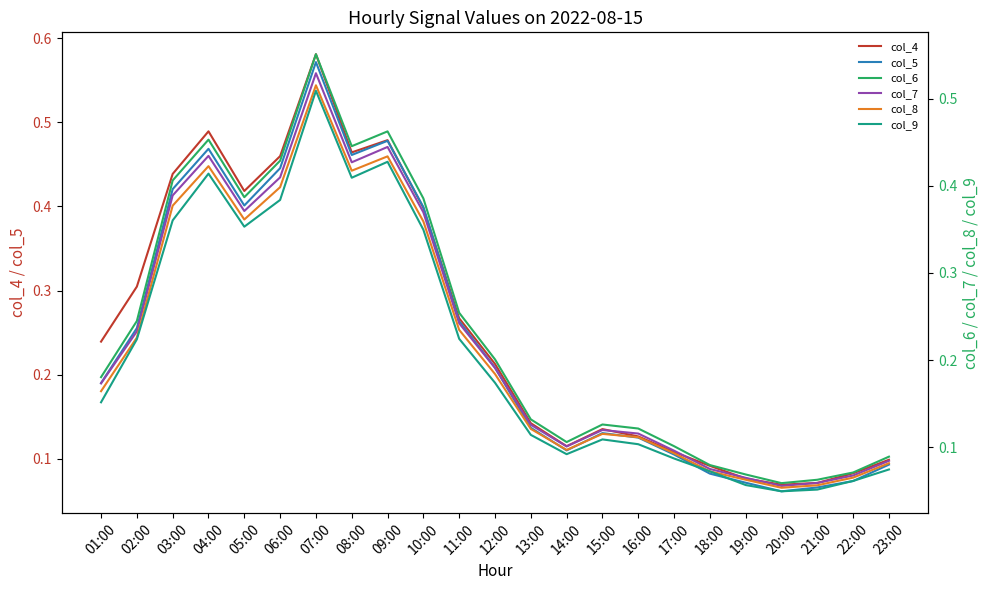

Reading left to right, list all the values displayed in this chart.

col_4: 0.2	0.3	0.4	0.5	0.4	0.5	0.6	0.5	0.5	0.4	0.3	0.2	0.1	0.1	0.1	0.1	0.1	0.1	0.1	0.1	0.1	0.1	0.1
col_5: 0.2	0.3	0.4	0.5	0.4	0.4	0.6	0.5	0.5	0.4	0.3	0.2	0.1	0.1	0.1	0.1	0.1	0.1	0.1	0.1	0.1	0.1	0.1
col_6: 0.2	0.2	0.4	0.5	0.4	0.4	0.6	0.4	0.5	0.4	0.3	0.2	0.1	0.1	0.1	0.1	0.1	0.1	0.1	0.1	0.1	0.1	0.1
col_7: 0.2	0.2	0.4	0.4	0.4	0.4	0.5	0.4	0.4	0.4	0.2	0.2	0.1	0.1	0.1	0.1	0.1	0.1	0.1	0.1	0.1	0.1	0.1
col_8: 0.2	0.2	0.4	0.4	0.4	0.4	0.5	0.4	0.4	0.4	0.2	0.2	0.1	0.1	0.1	0.1	0.1	0.1	0.1	0.1	0.1	0.1	0.1
col_9: 0.2	0.2	0.4	0.4	0.4	0.4	0.5	0.4	0.4	0.3	0.2	0.2	0.1	0.1	0.1	0.1	0.1	0.1	0.1	0.0	0.1	0.1	0.1